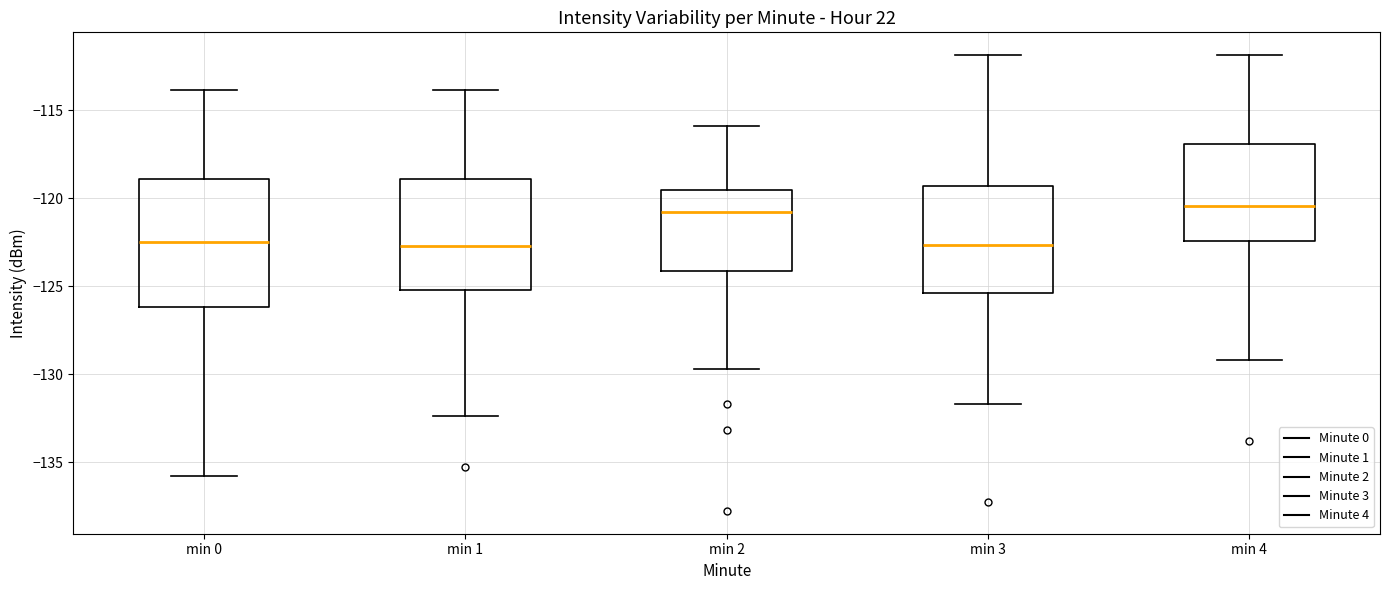

Reading left to right, transcribe this box plot: for each box, give where its median line is, the range the box spans, and where its two whiskers end, as read against the y-axis. The values are not printed on the chart, so give them approximately, as read against the axis.

min 0: median -122.5, box -126.0 to -119.0, whiskers -136.0 to -114.0
min 1: median -122.5, box -125.0 to -119.0, whiskers -132.5 to -114.0
min 2: median -121.0, box -124.0 to -119.5, whiskers -129.5 to -116.0
min 3: median -122.5, box -125.5 to -119.5, whiskers -131.5 to -112.0
min 4: median -120.5, box -122.5 to -117.0, whiskers -129.0 to -112.0